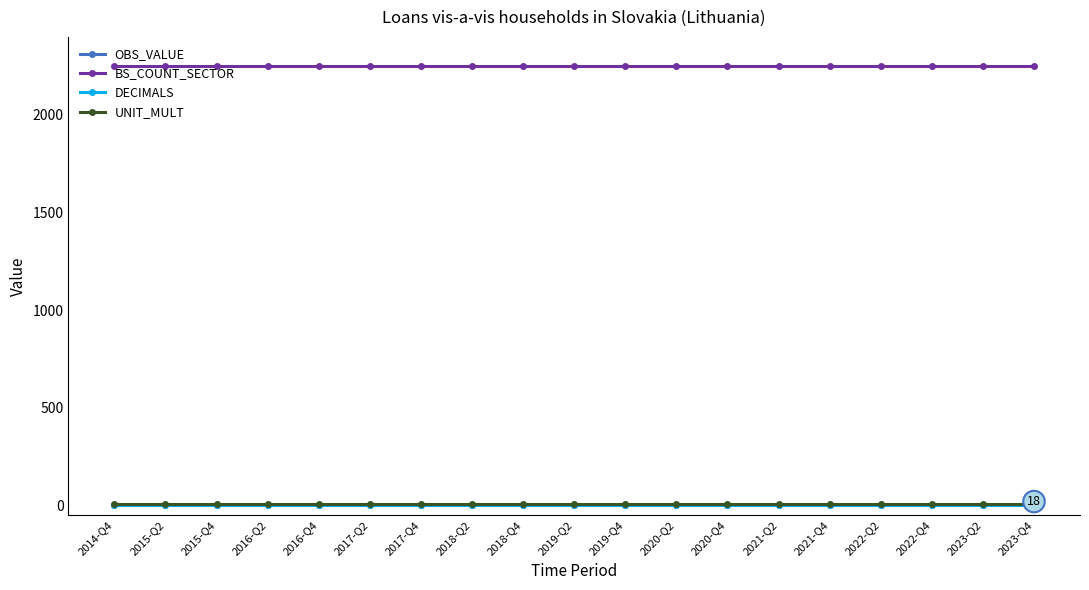

True or false: UNIT_MULT and DECIMALS cross at least once.

False